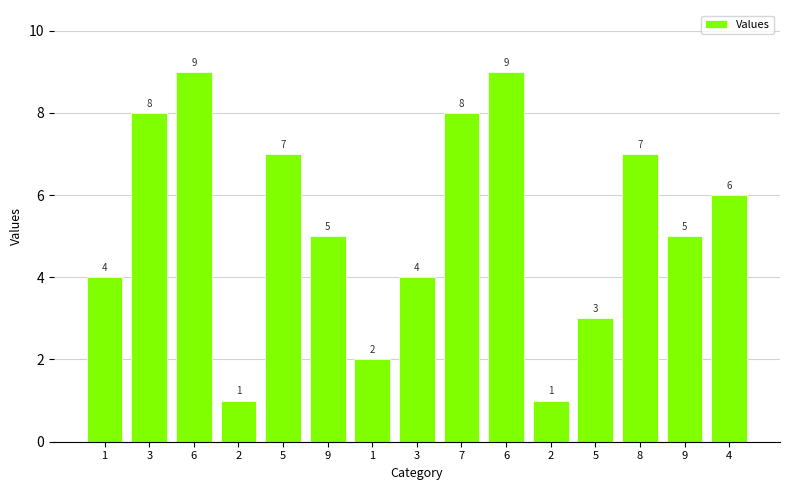

How many bars are there in total?

15